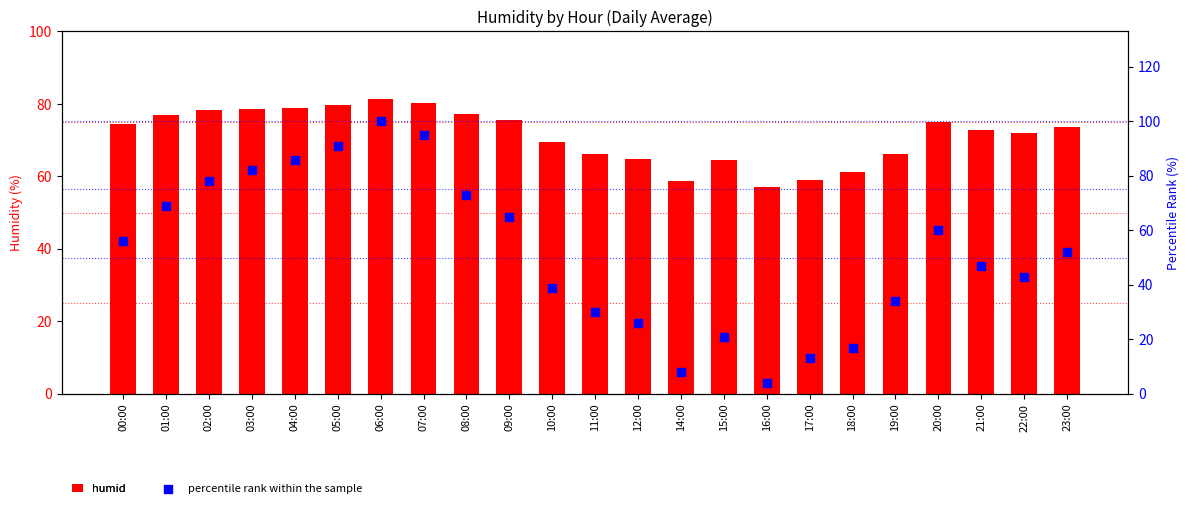

At how many categories does at least one series exceed 91?

2